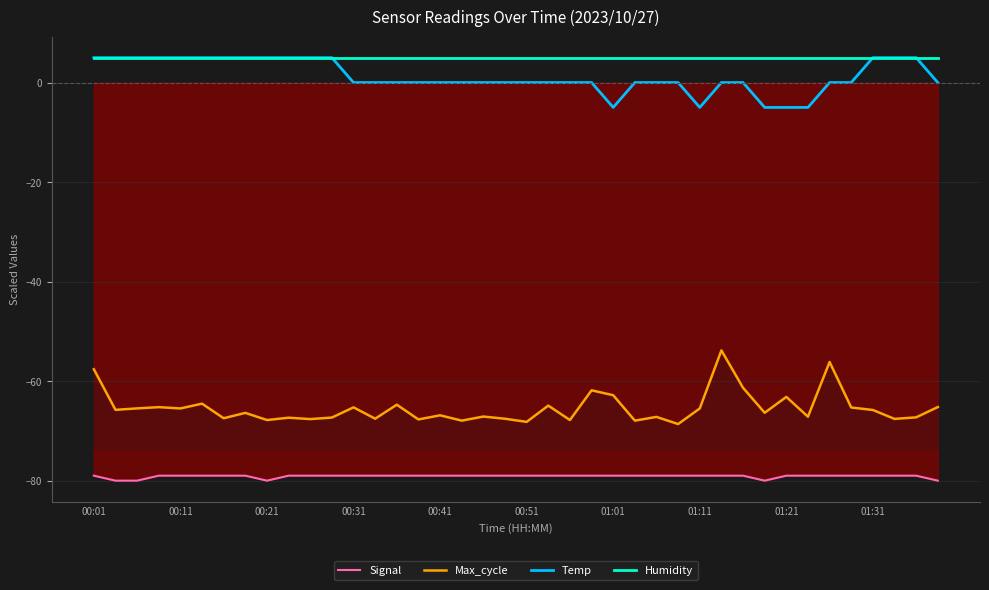

Which series has the largest range (max minus min)?

Max_cycle